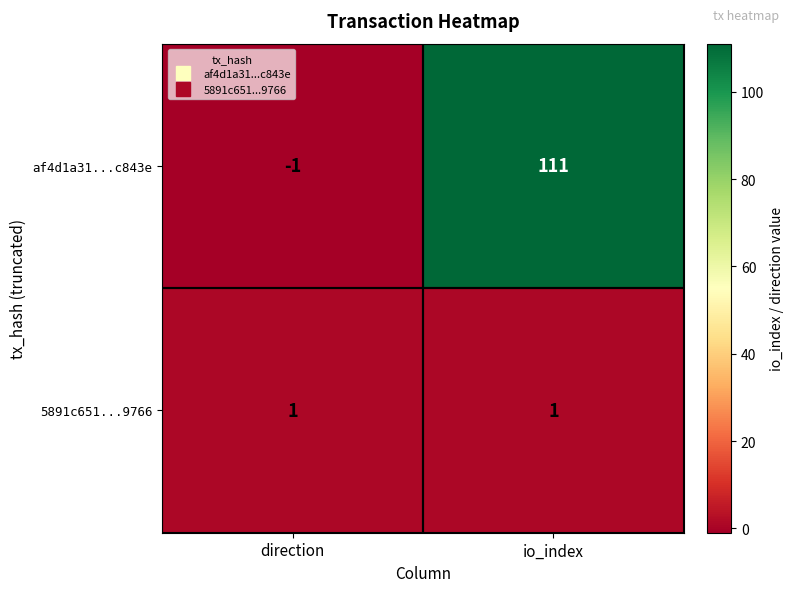

At which category does the chart reach its peak across all series?

io_index